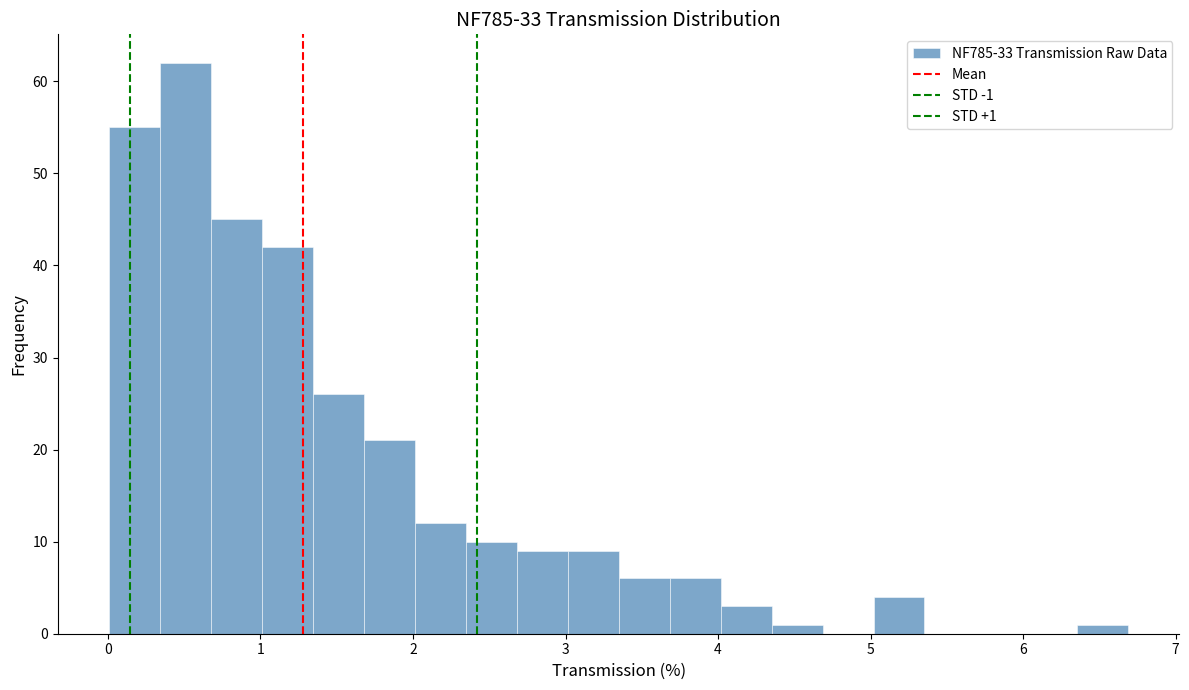

Read against the x-axis, roughly where is the centre of the tallest bar?

0.5